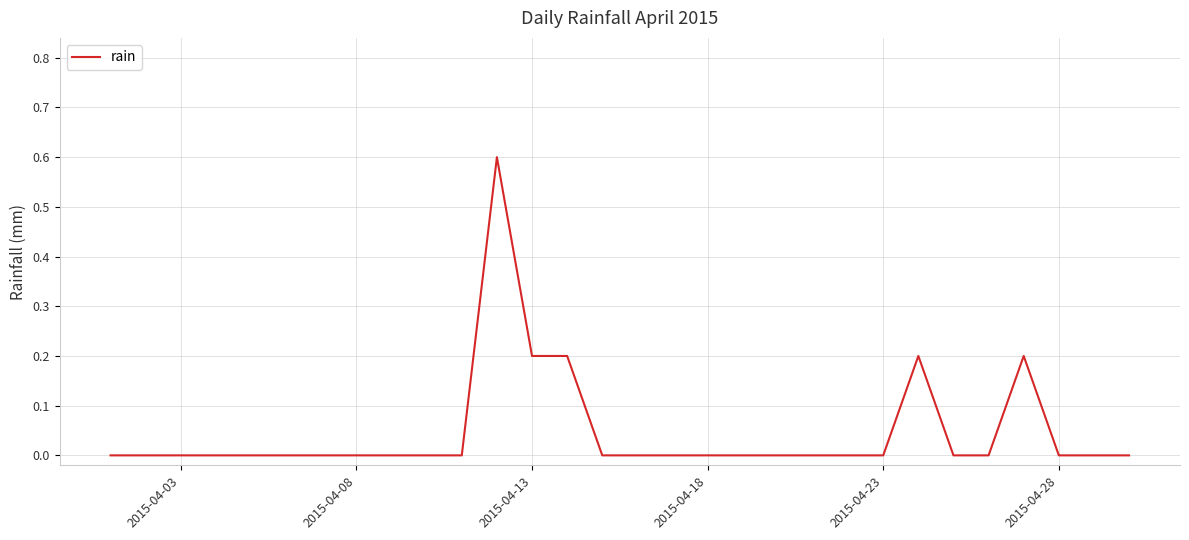

What is the sum of all values?

1.4